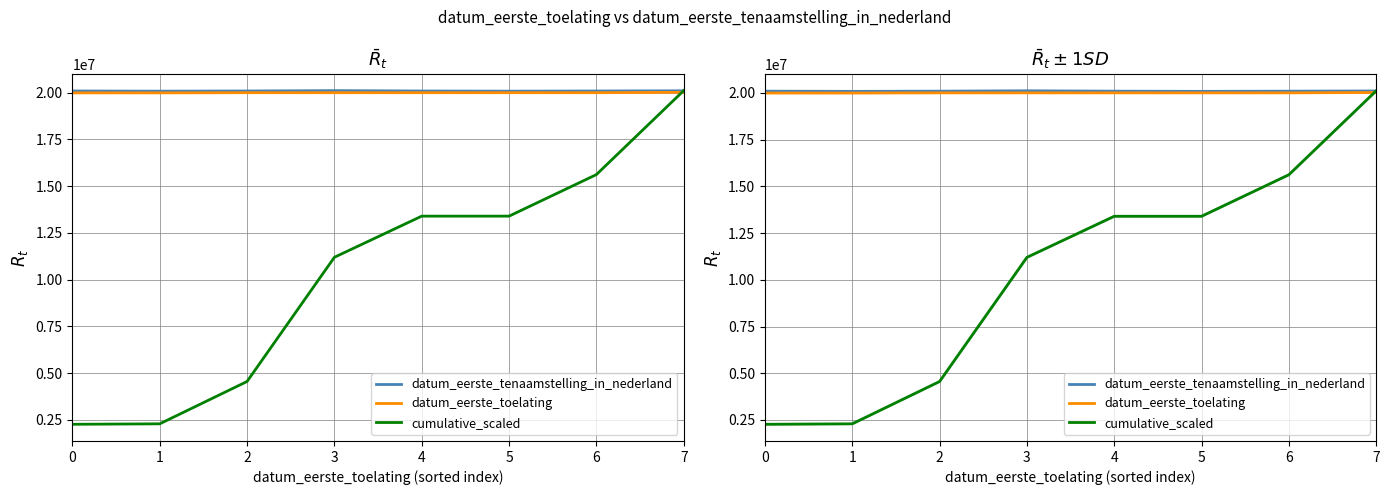

The cumulative_scaled series shows 2268654.5 at 0. True or false?

True